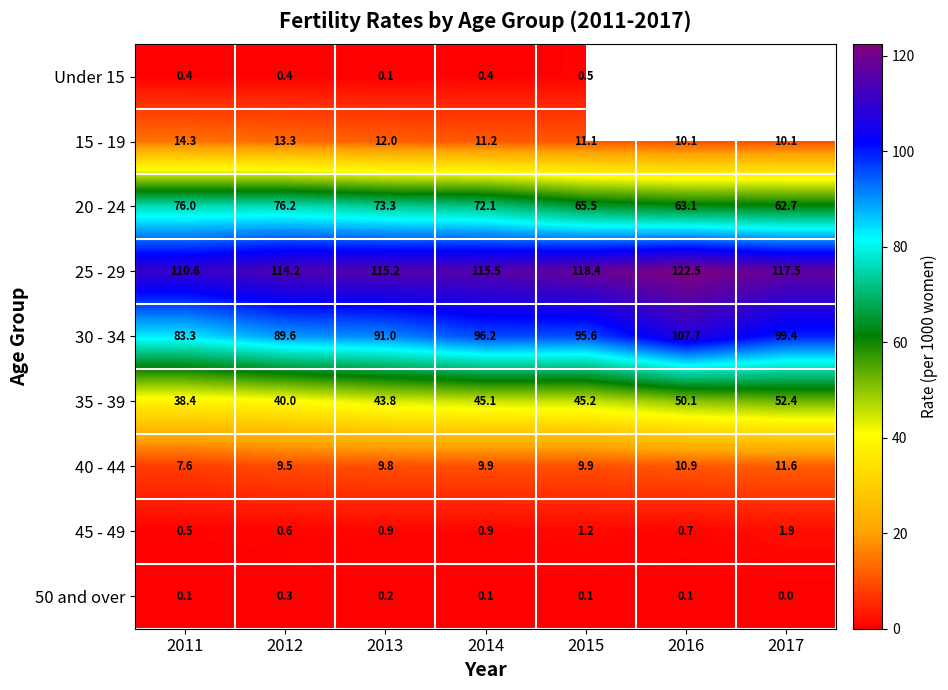

Which label corresponds to the smallest value in the chart?

2017